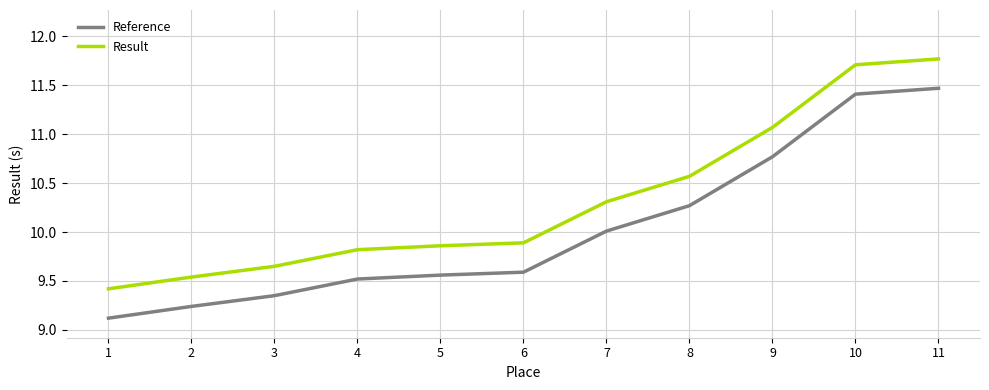

How many lines are shown in the chart?

2